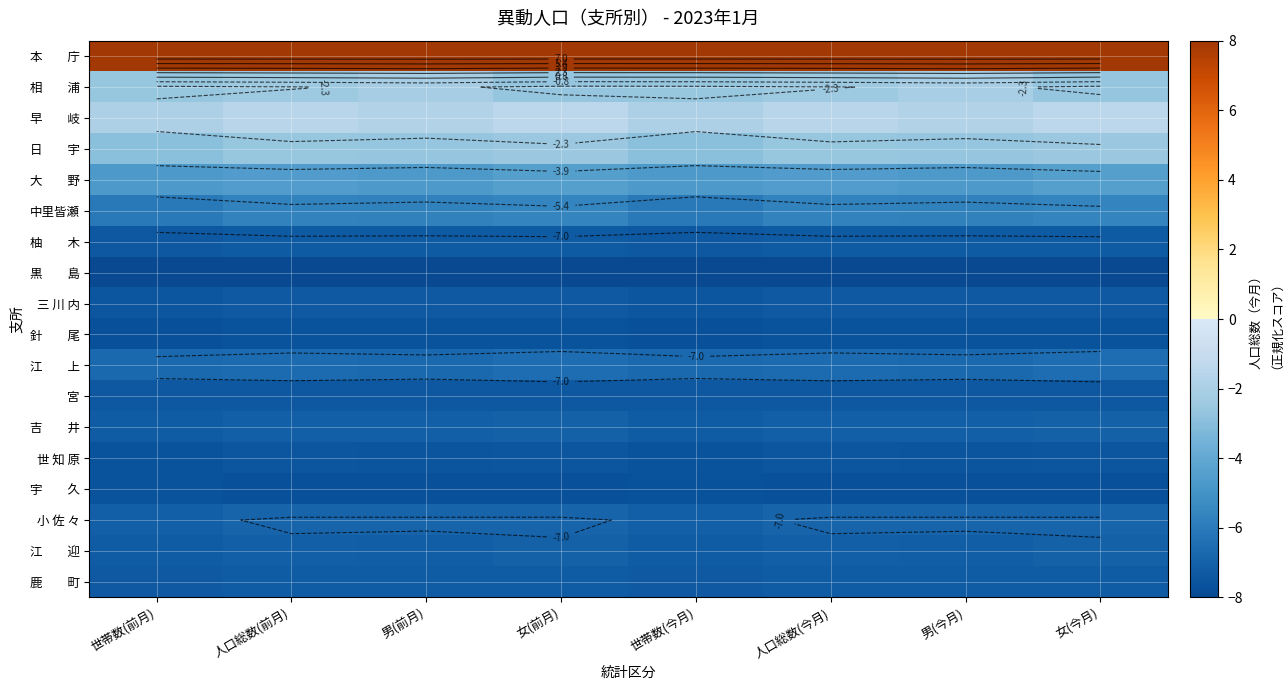

The 大 野 series shows -2.1 at 人口総数(前月). True or false?

False